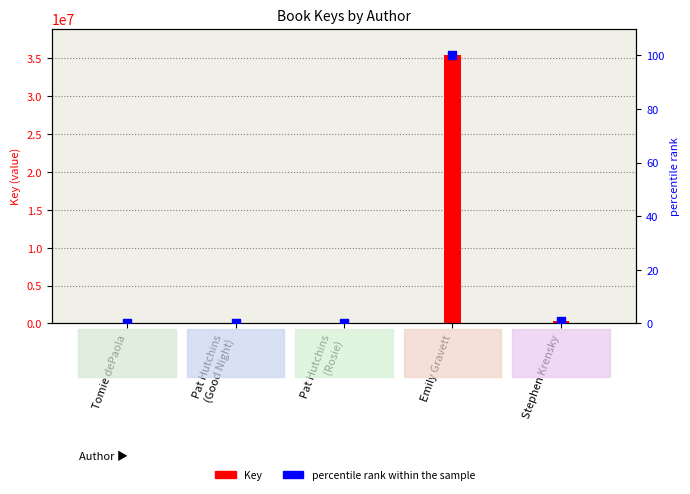

At which category is the sum across all series the highest?

Emily Gravett